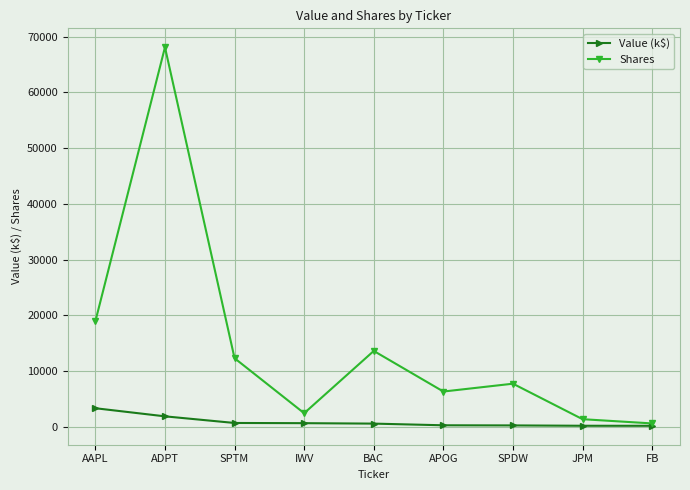

What is the difference between the maximum and minimum values in the Shares series?

67440.0